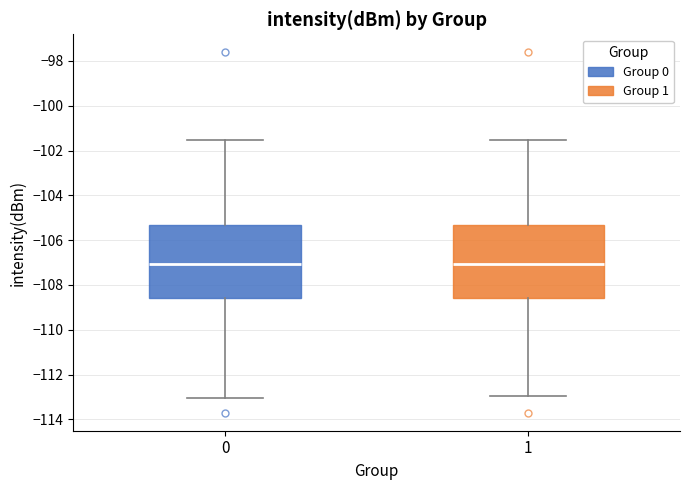

Reading left to right, transcribe this box plot: for each box, give where its median line is, the range the box spans, and where its two whiskers end, as read against the y-axis. The values are not printed on the chart, so give them approximately, as read against the axis.

0: median -107.0, box -108.6 to -105.4, whiskers -113.0 to -101.6
1: median -107.0, box -108.6 to -105.4, whiskers -113.0 to -101.6